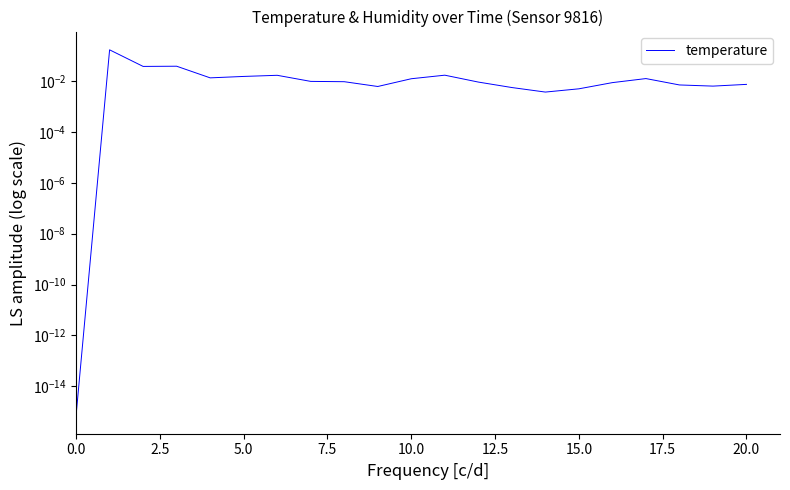

How many data points does each series have?

21